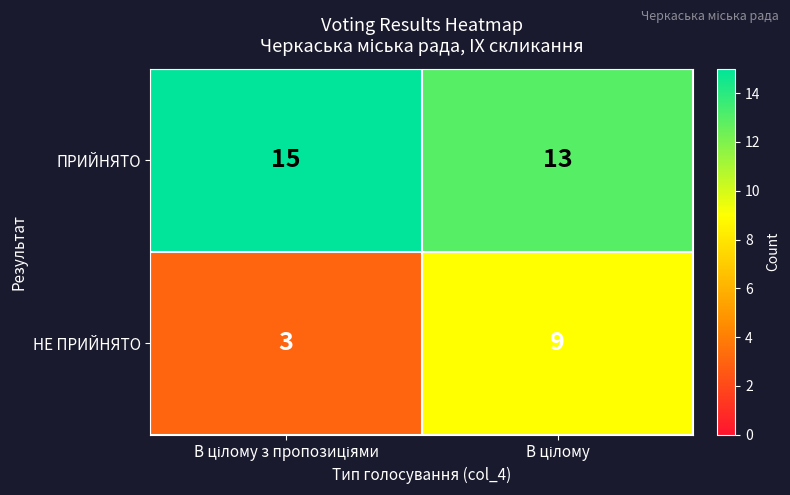

Reading left to right, extract all data points from this chart.

ПРИЙНЯТО: 15	13
НЕ ПРИЙНЯТО: 3	9